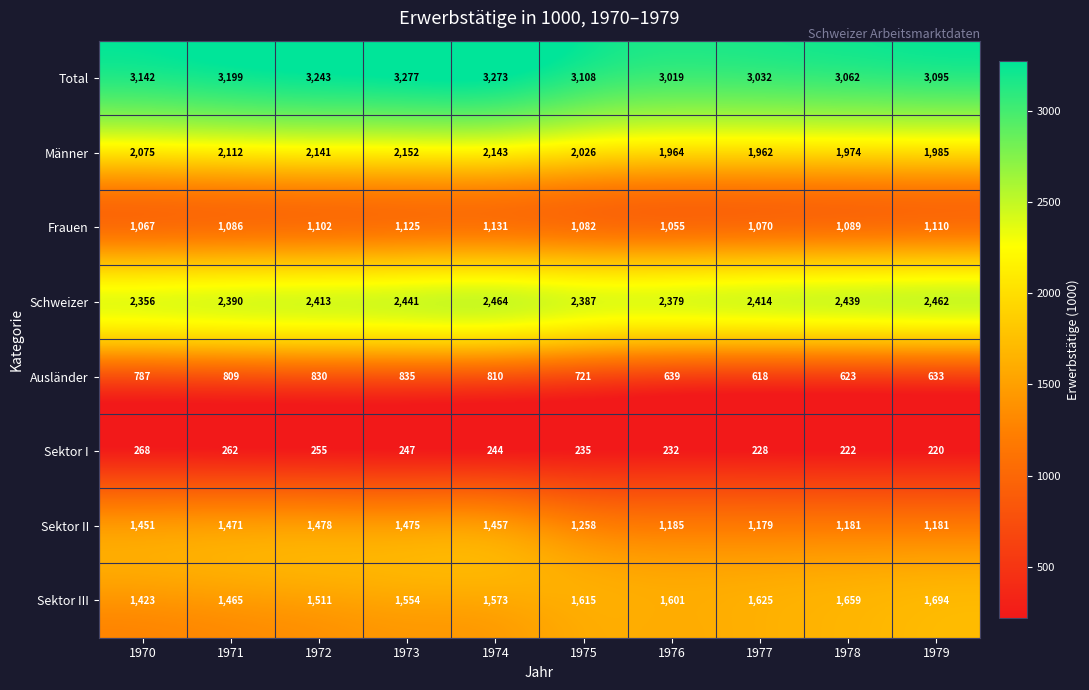

Rank the series at 1974 from lowest to highest value.

Sektor I, Ausländer, Frauen, Sektor II, Sektor III, Männer, Schweizer, Total